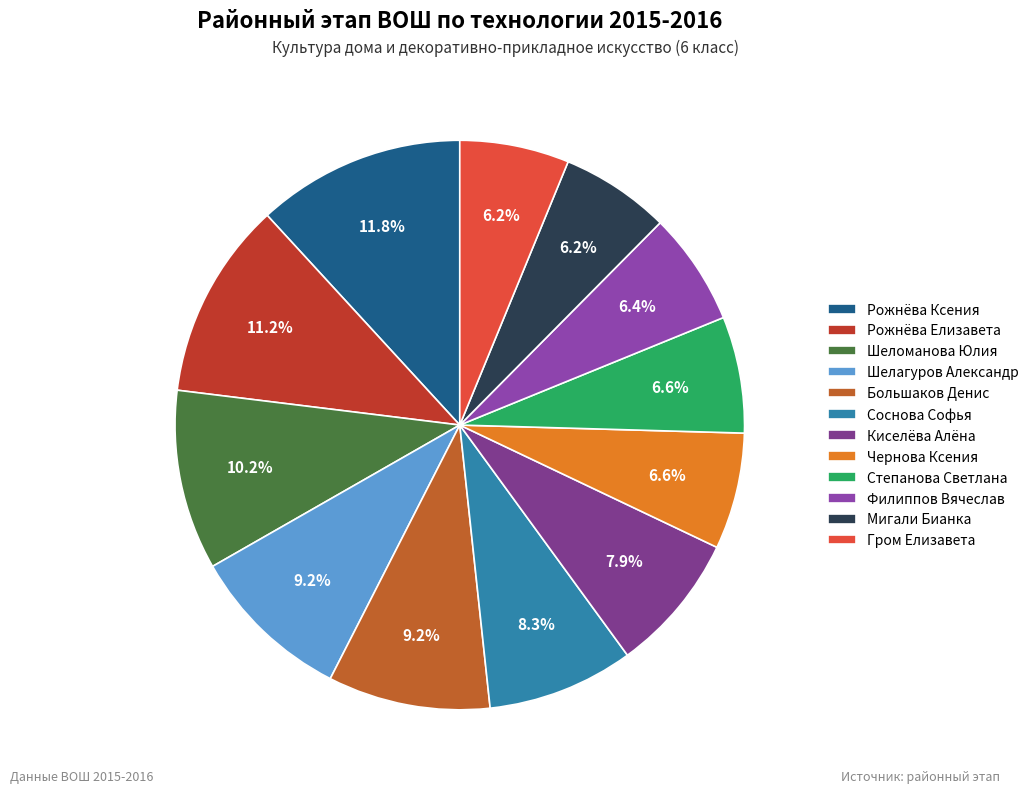

Is it true that Шелагуров Александр is 9% of the pie?

True